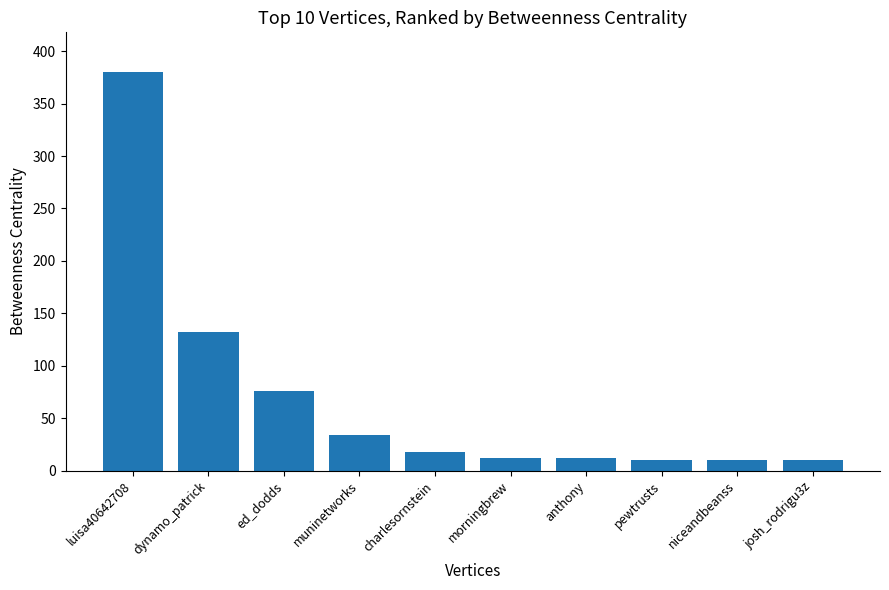

At which category does the chart reach its peak across all series?

luisa40642708